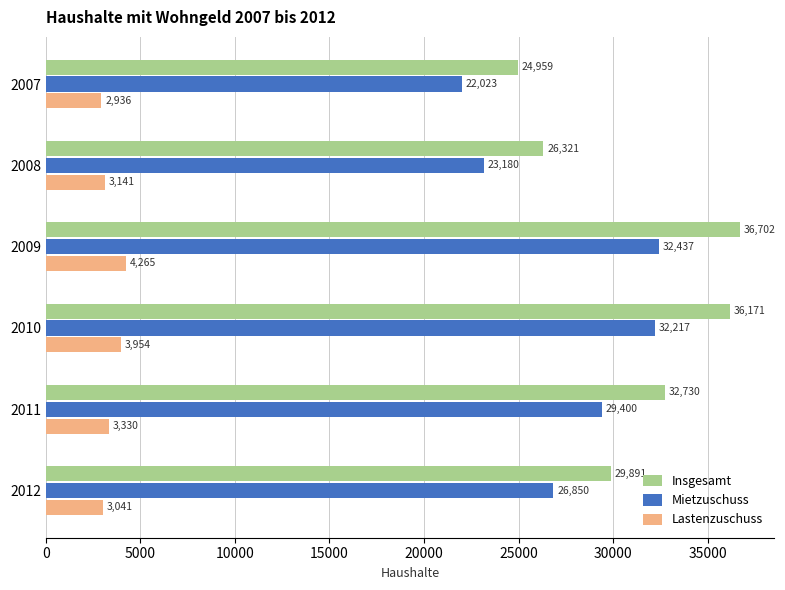

Which series has the largest range (max minus min)?

Insgesamt